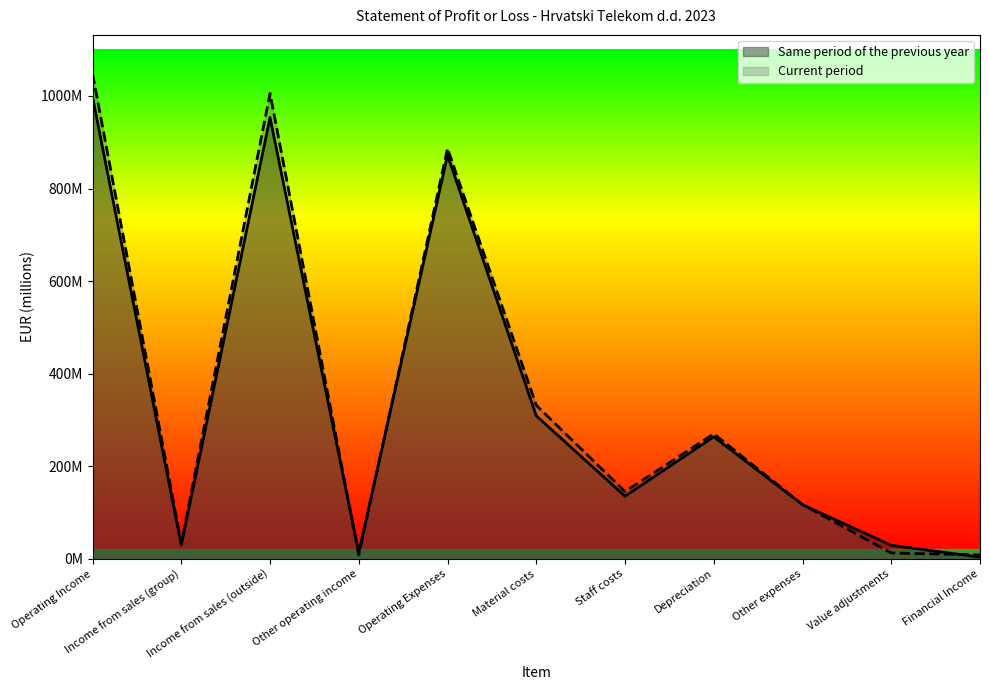

Which series has the largest total across all categories?

Current period